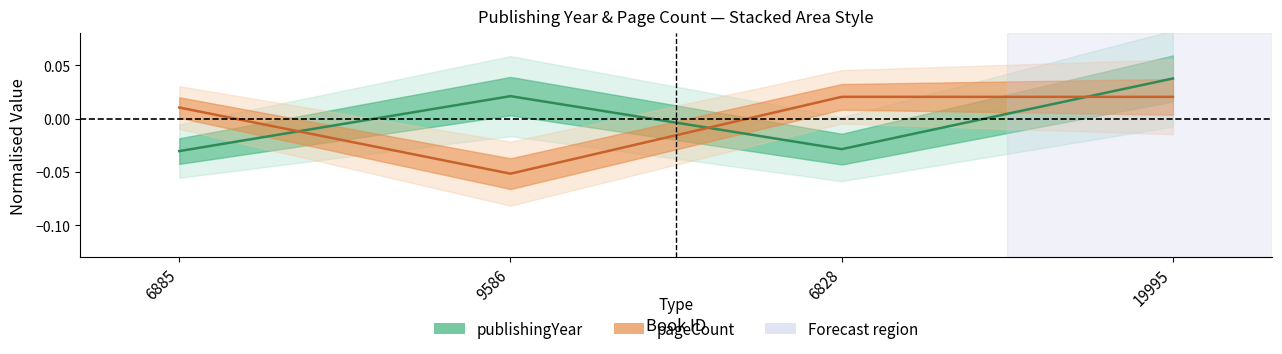

True or false: publishingYear has more than 1 points higher than both neighbors.

False